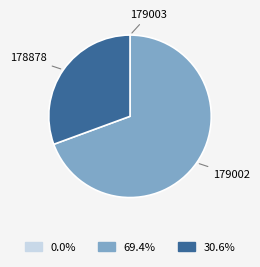

Does any single category account for the majority?

Yes